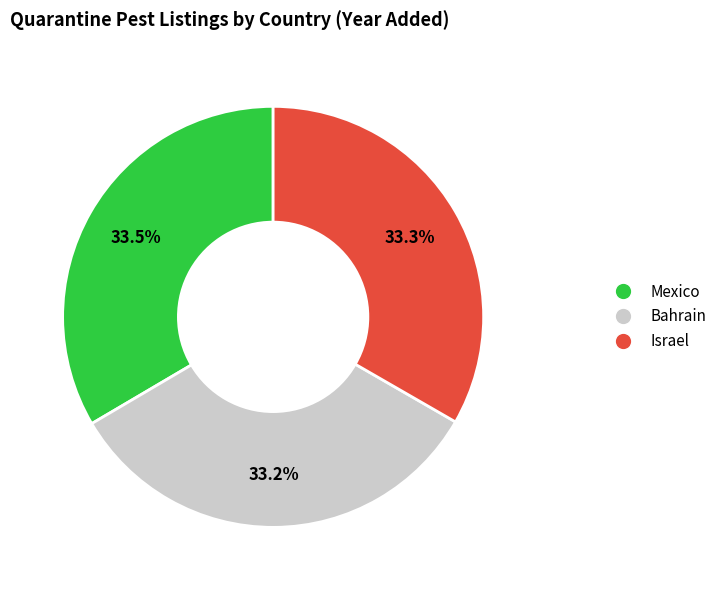

Do Bahrain and Israel together represent more than half of the pie?

Yes